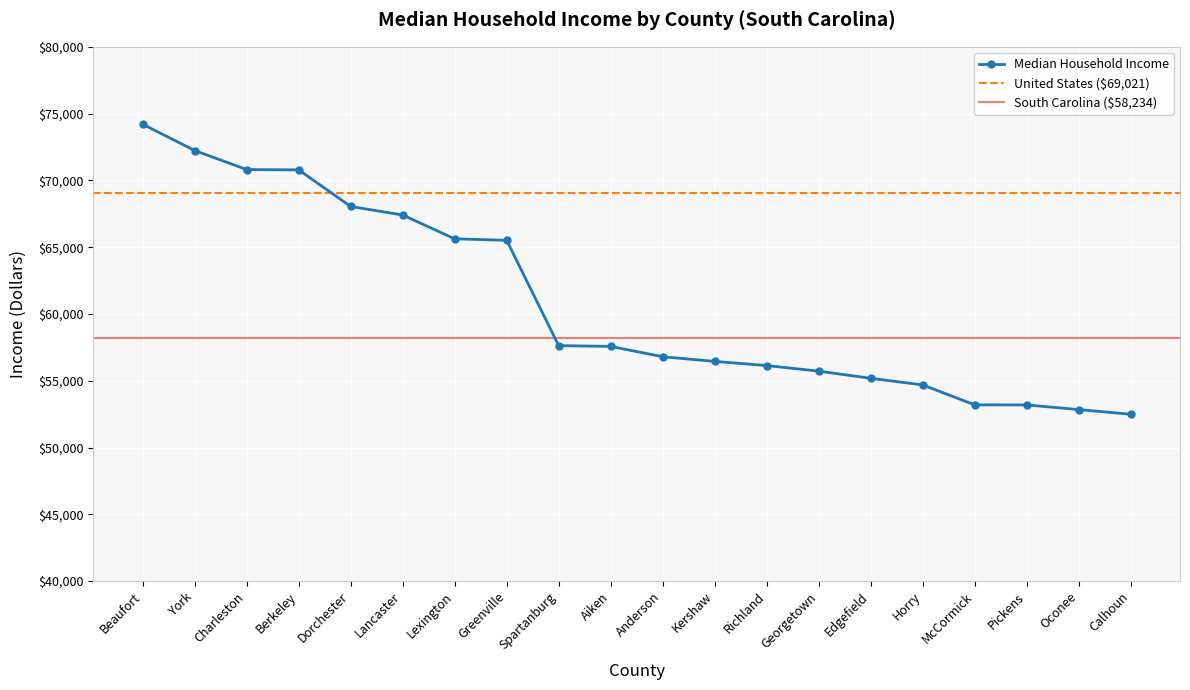

What is the label of the 16th point from the right?

Dorchester